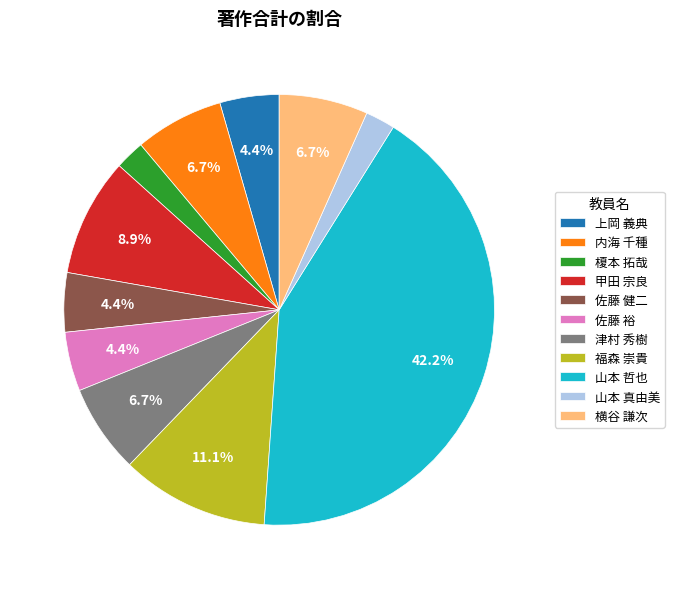

True or false: 津村 秀樹 accounts for 7% of the total.

True